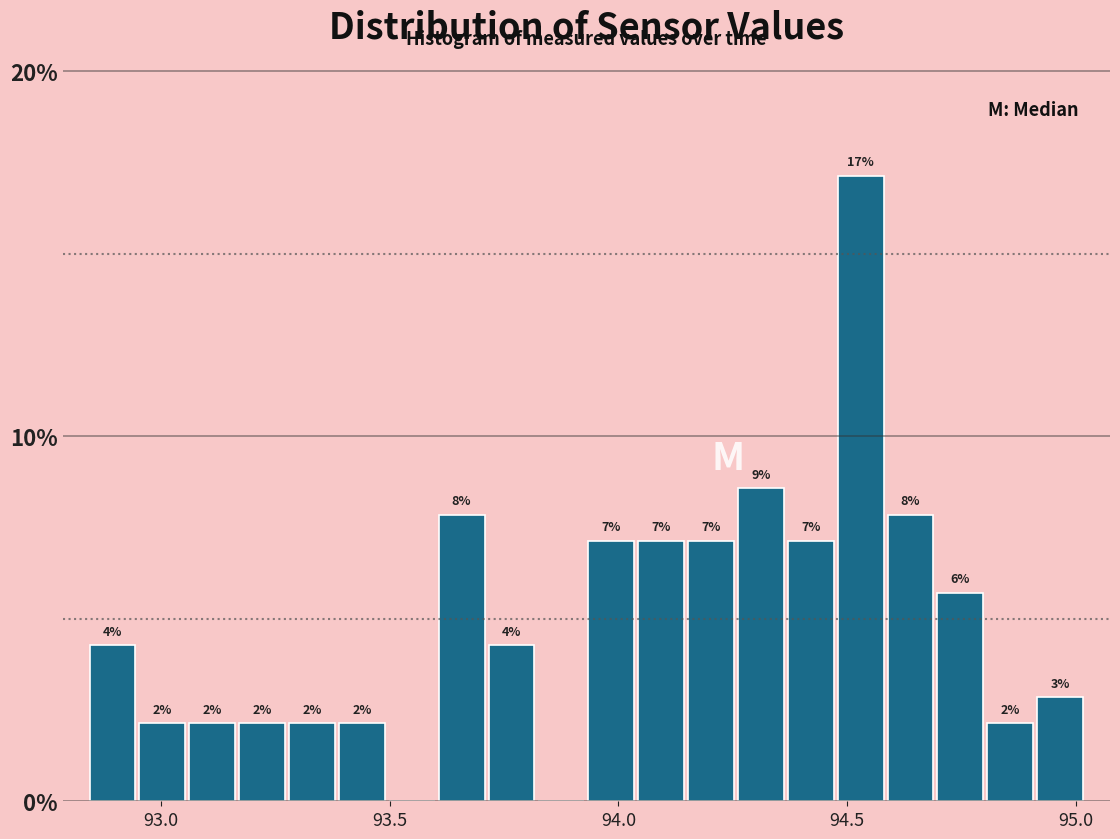

Around what value on the x-axis is the tallest bar? Give the approximate position of its centre, as read against the axis.

94.55